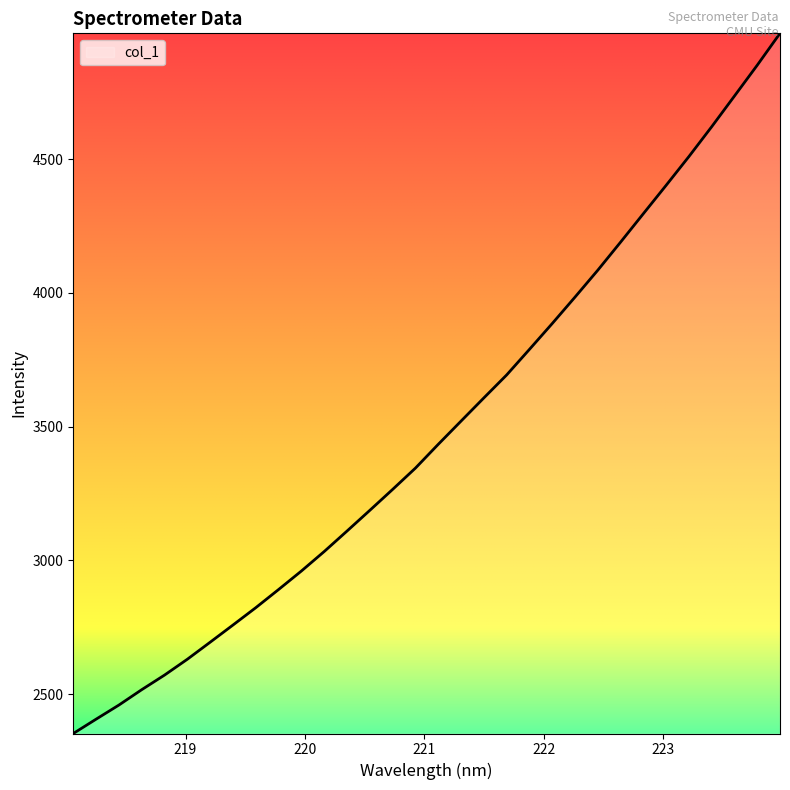

What is the smallest value displayed?

2352.8